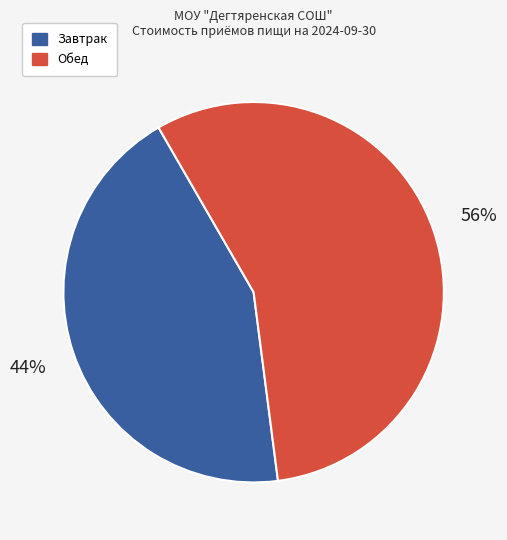

True or false: Завтрак accounts for 30% of the total.

False